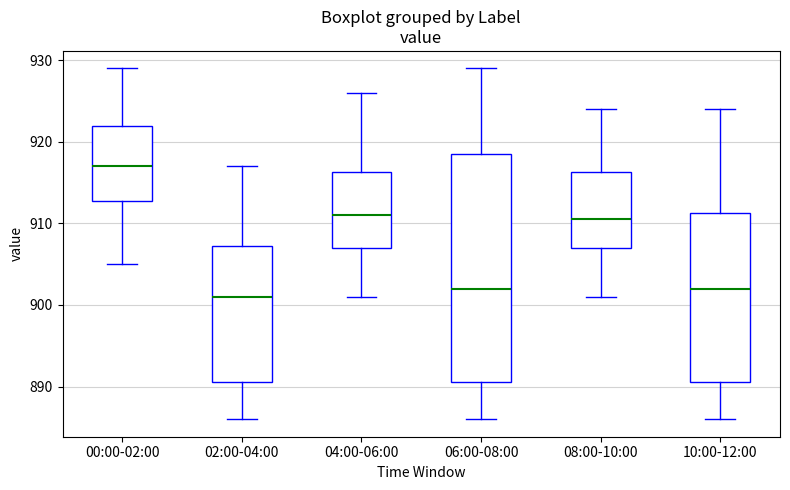

Comparing the boxes themselves (not the whiskers), which one is the tallest?

06:00-08:00